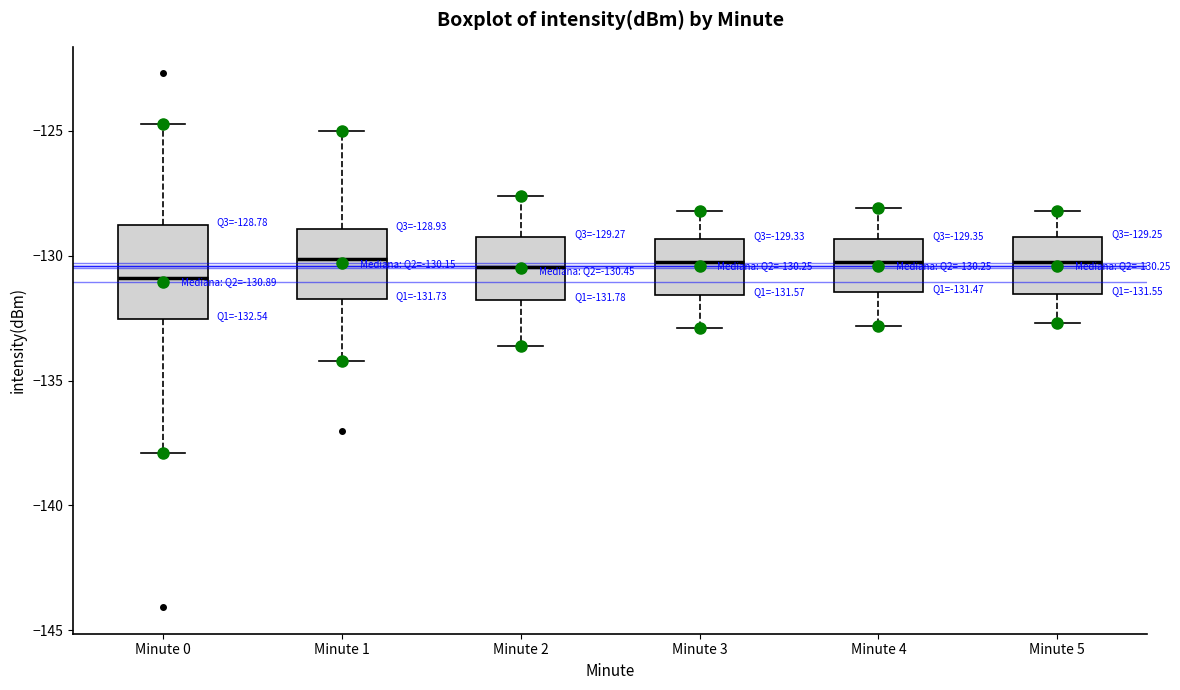

Which box is the tallest, from its lower edge to its upper edge?

Minute 0